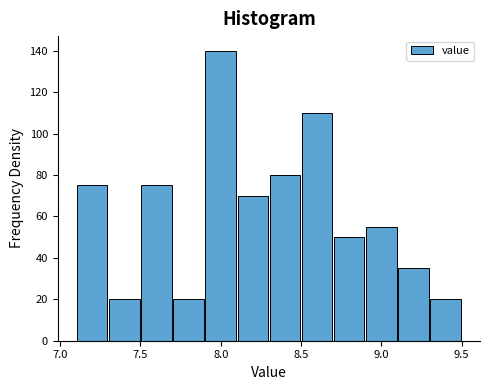

Reading left to right, list every bar in this chart as the range it spans on the x-axis followed by its height. The values are not printed on the chart, so give them approximately, as read against the axis.

7.1 to 7.3: 76
7.3 to 7.5: 20
7.5 to 7.7: 76
7.7 to 7.9: 20
7.9 to 8.1: 140
8.1 to 8.3: 70
8.3 to 8.5: 80
8.5 to 8.7: 110
8.7 to 8.9: 50
8.9 to 9.1: 56
9.1 to 9.3: 36
9.3 to 9.5: 20